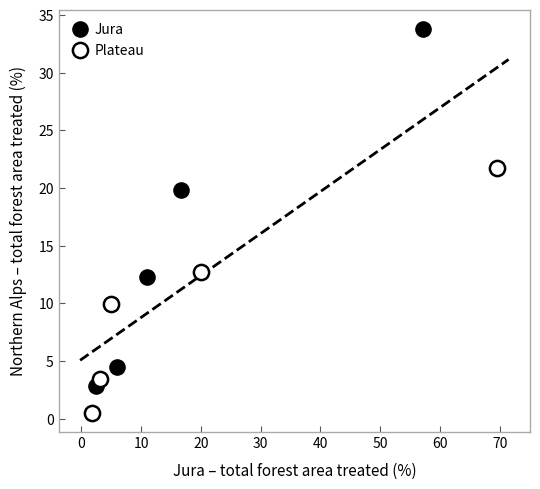

Which series contains the lowest Y value?

Plateau